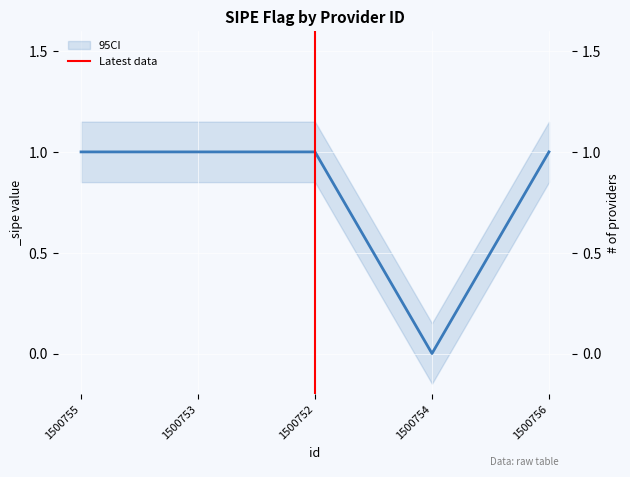

How many lines are shown in the chart?

1